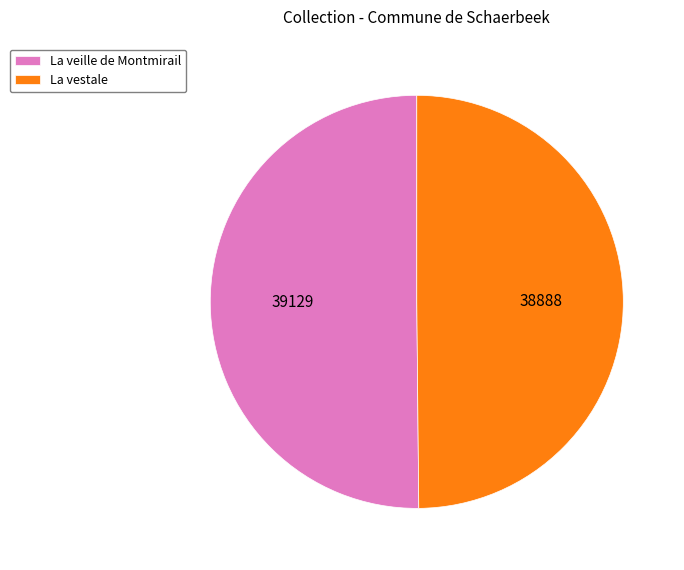

The La vestale slice represents 39% of the pie. True or false?

False